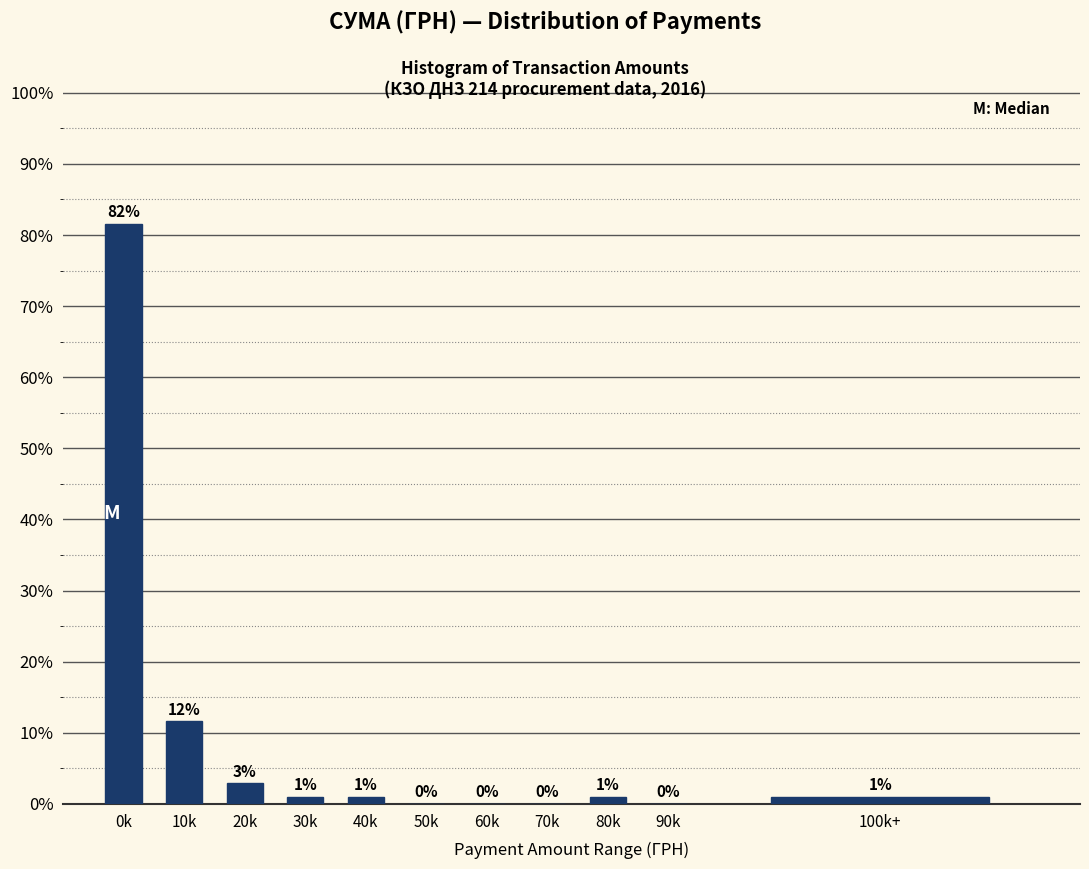

Which has a higher value, 80k or 70k?

80k